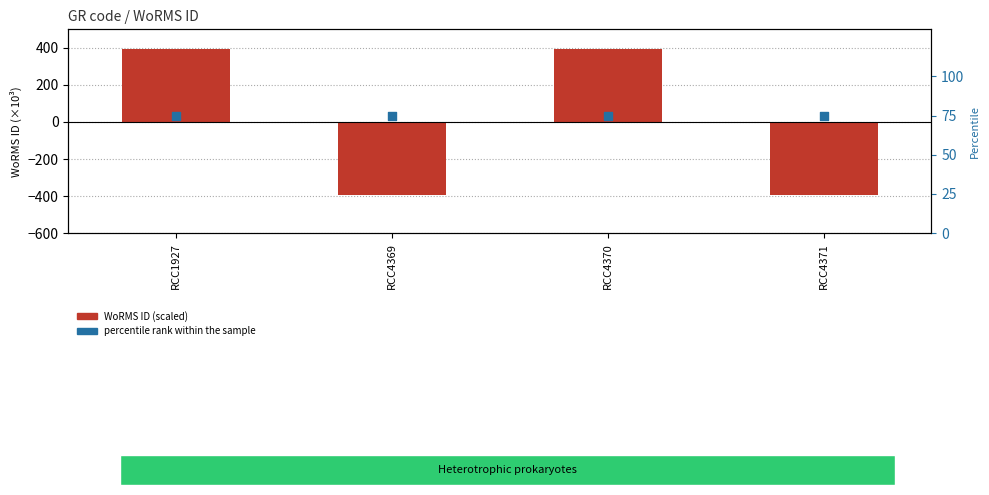

At how many categories does at least one series exceed -273?

4